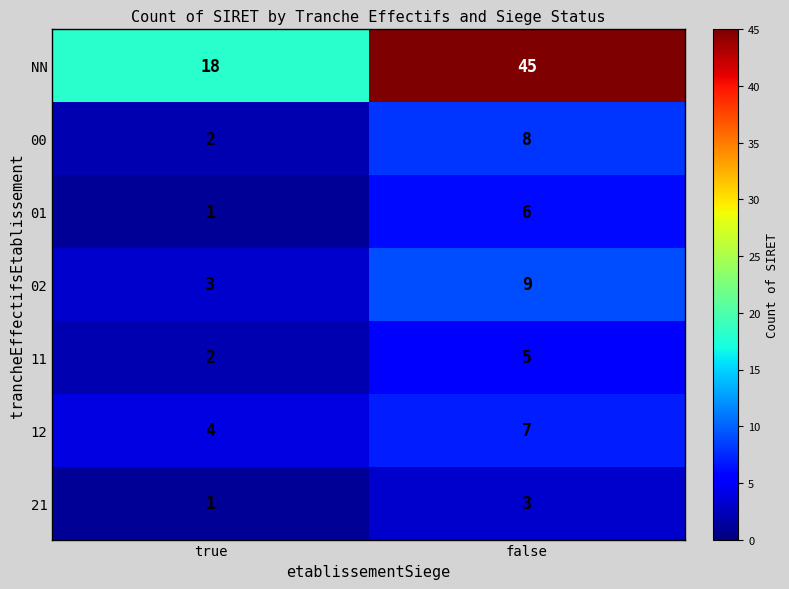

Reading left to right, what are all the values shown in this chart?

NN: true=18	false=45
00: true=2	false=8
01: true=1	false=6
02: true=3	false=9
11: true=2	false=5
12: true=4	false=7
21: true=1	false=3